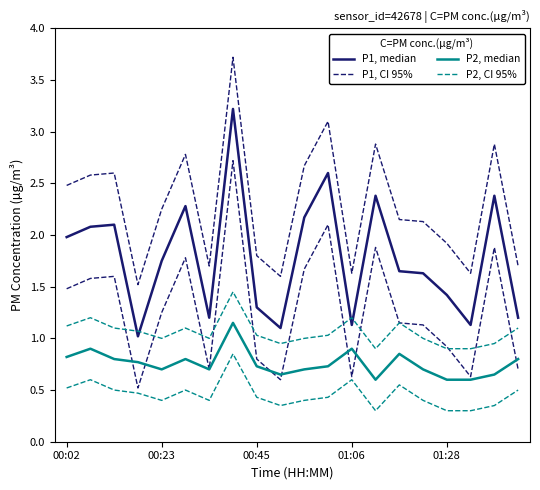

List the series in order of their overall mean, lowest first.

P2, median, P2, CI 95%, P1, median, P1, CI 95%